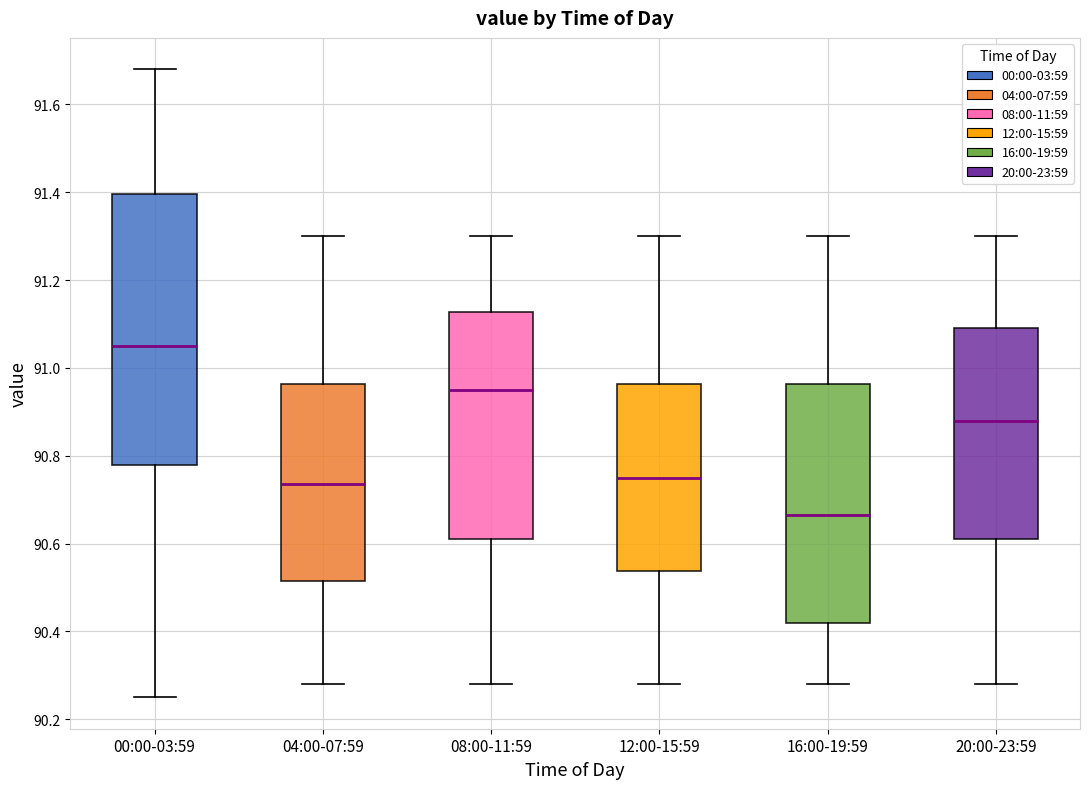

Which box's median line is the lowest?

16:00-19:59